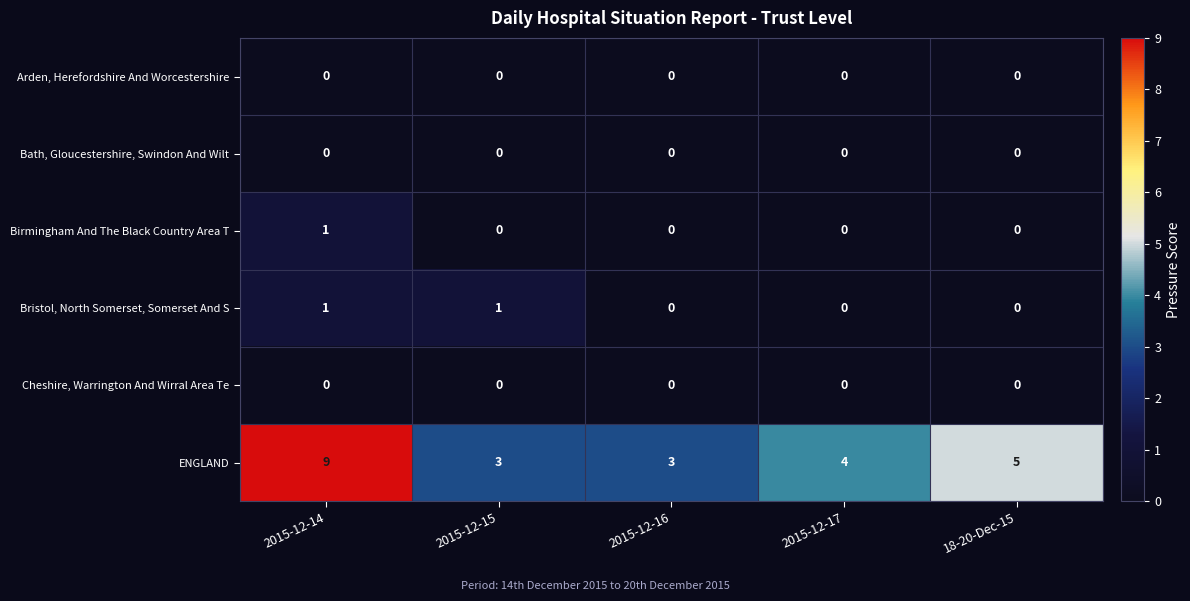

How many ENGLAND values are between 3 and 5?

4